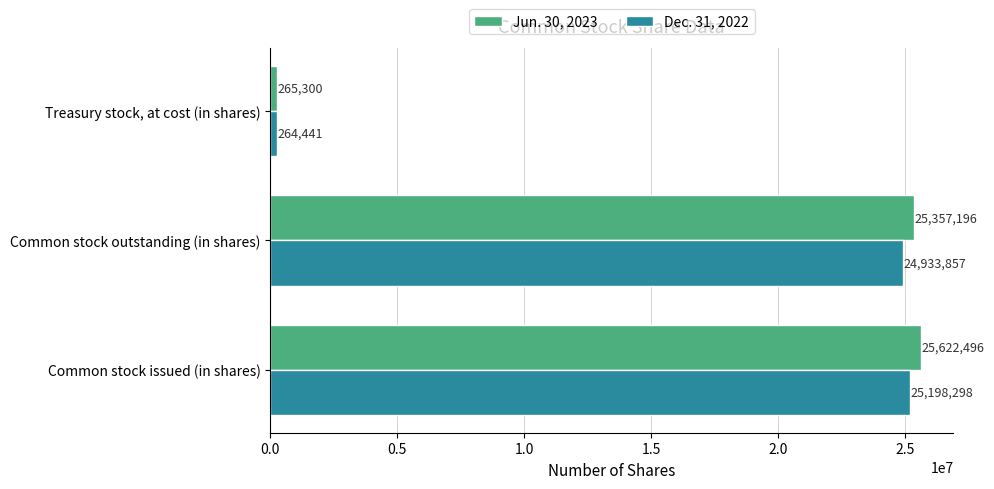

Rank the series by their average value, from lowest to highest.

Dec. 31, 2022, Jun. 30, 2023